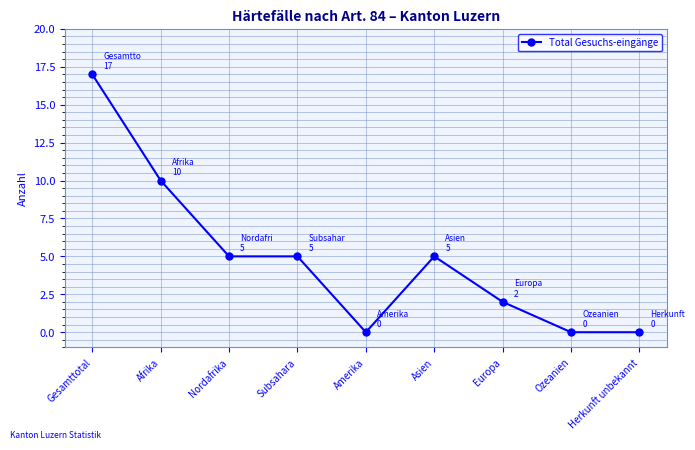

What is the label of the 1st point from the left?

Gesamttotal